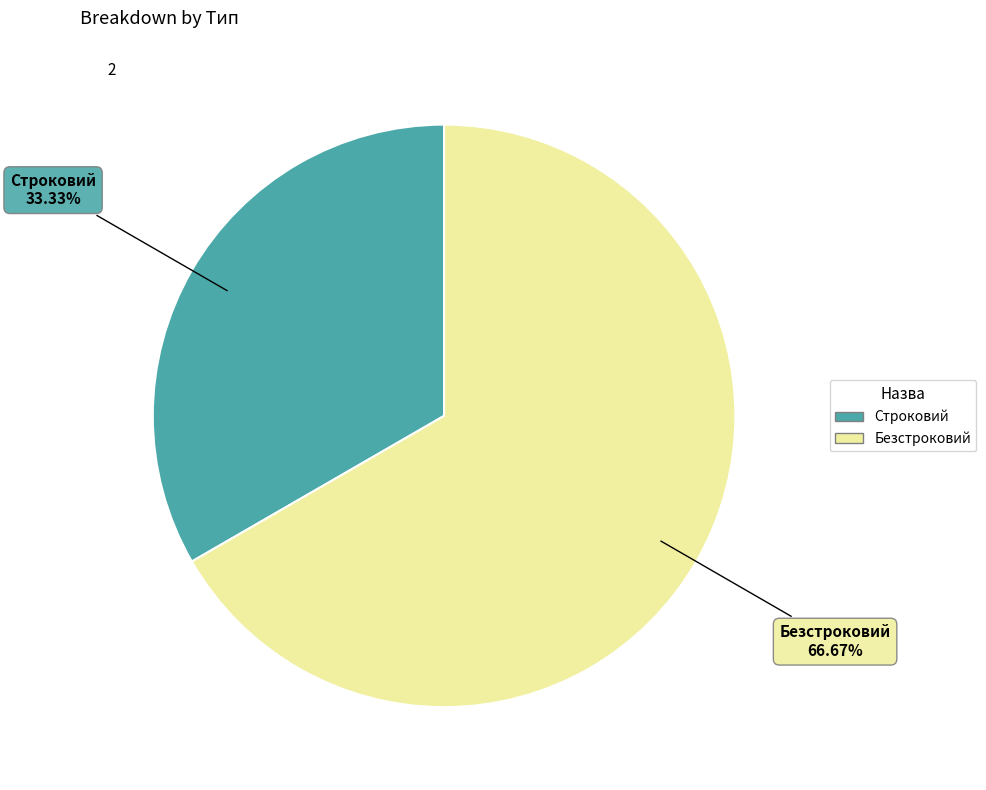

Which has a higher value, Безстроковий or Строковий?

Безстроковий